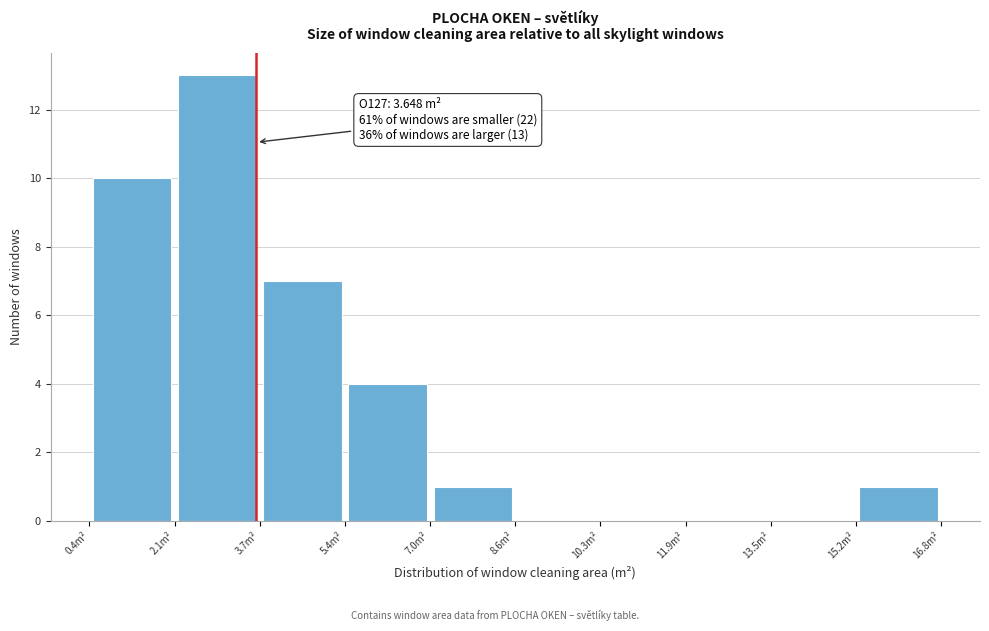

Over which range of the x-axis is the bar tallest?

2.0 to 3.8